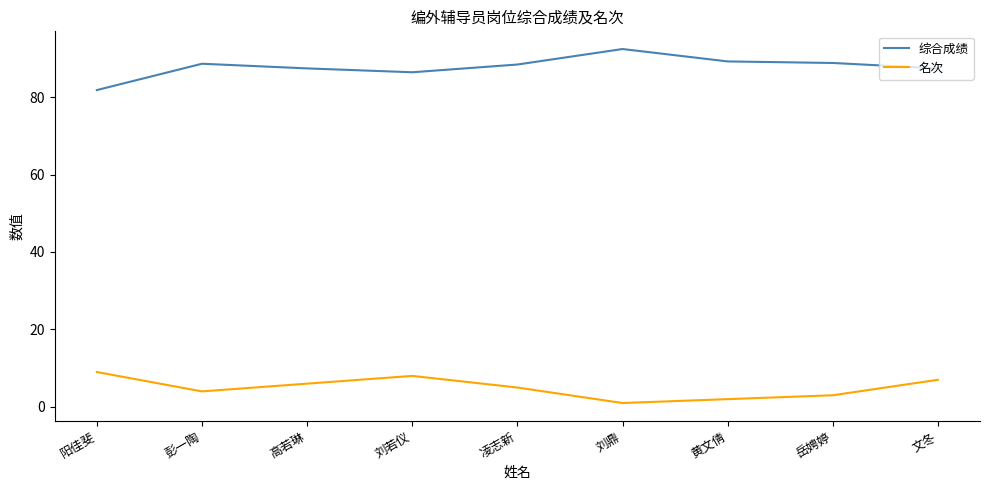

List the series in order of their overall mean, lowest first.

名次, 综合成绩